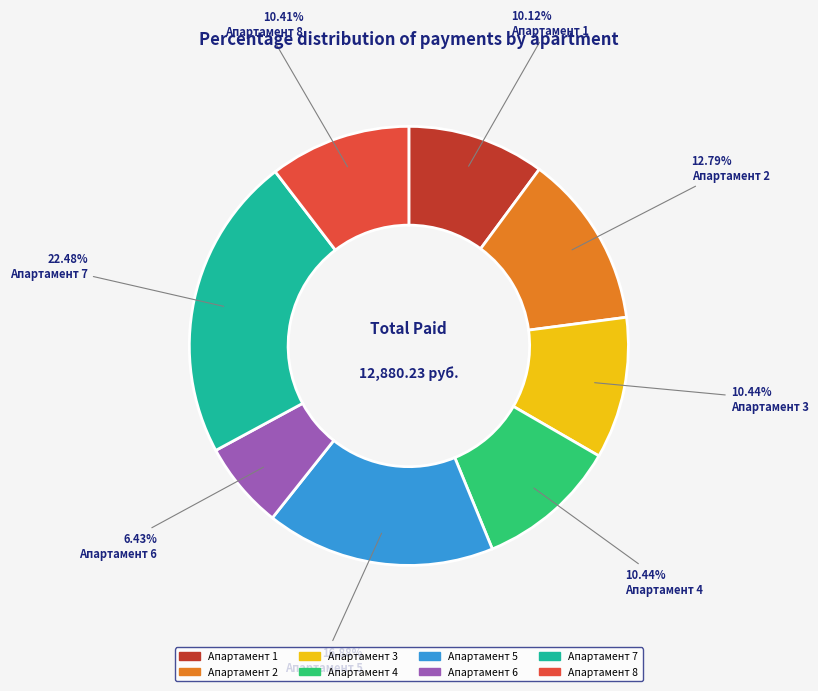

Approximately how many times larger is the value at Апартамент 1 compared to Апартамент 6?

1.6